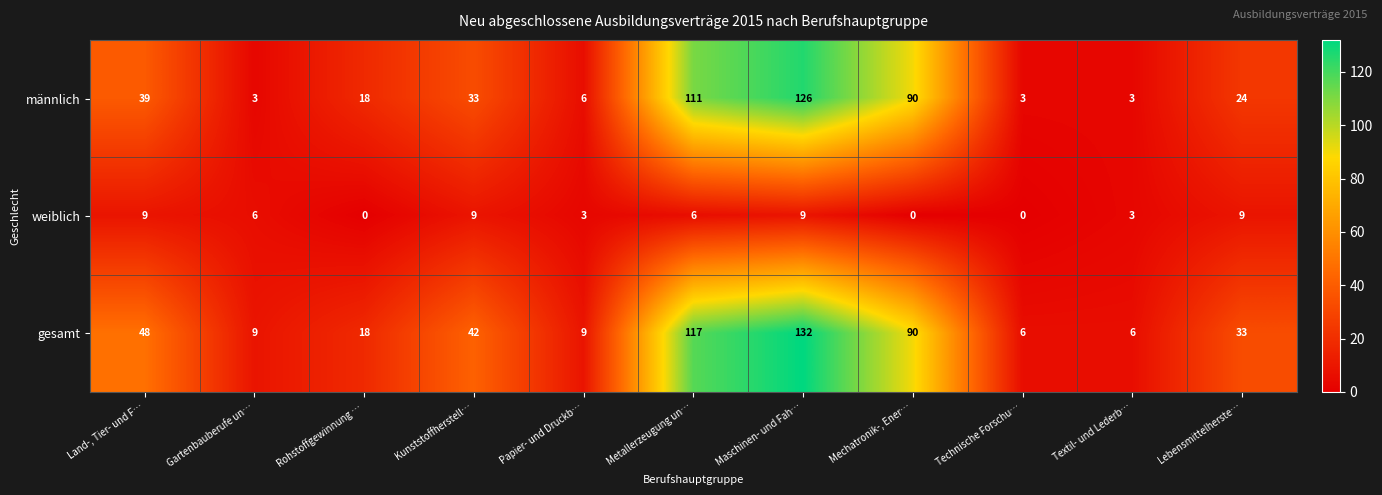

What is the greatest value displayed?

132